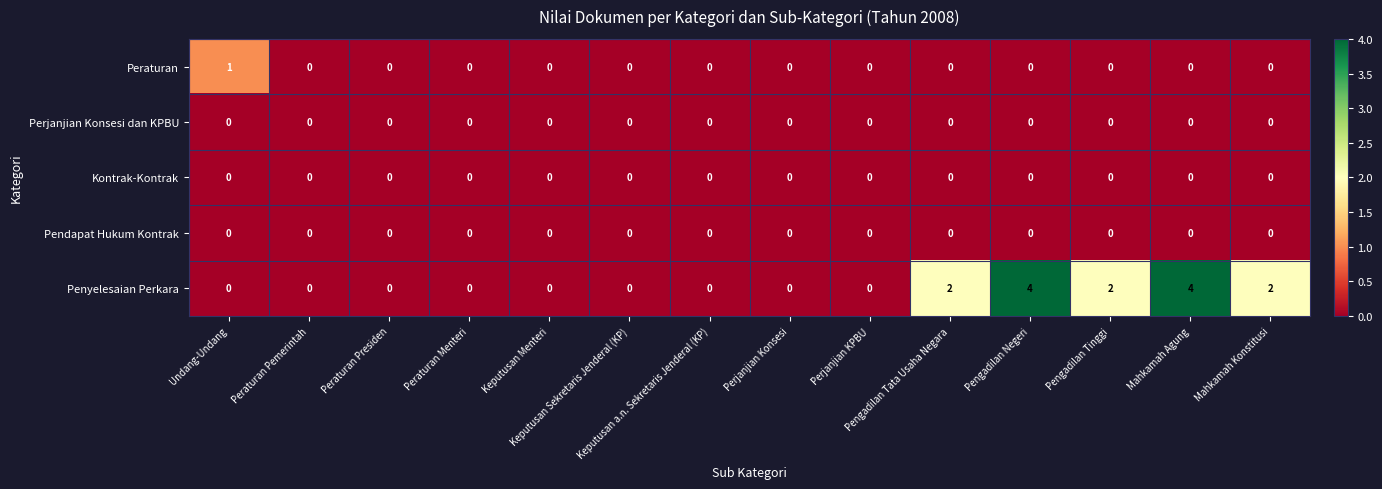

How many categories are shown in the chart?

14